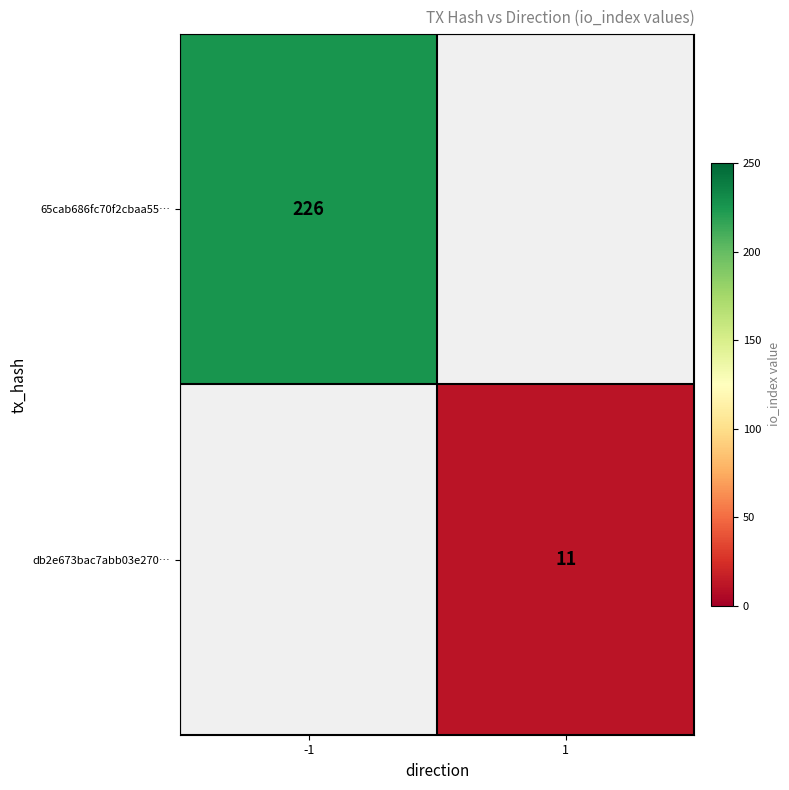

True or false: 65cab686fc70f2cbaa55… has a value of 226 at -1.

True